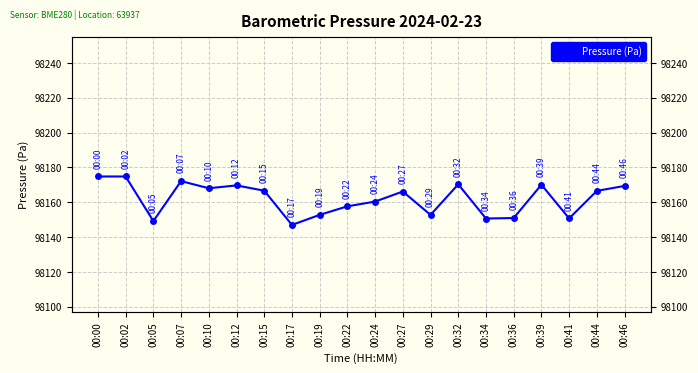

How many lines are shown in the chart?

1